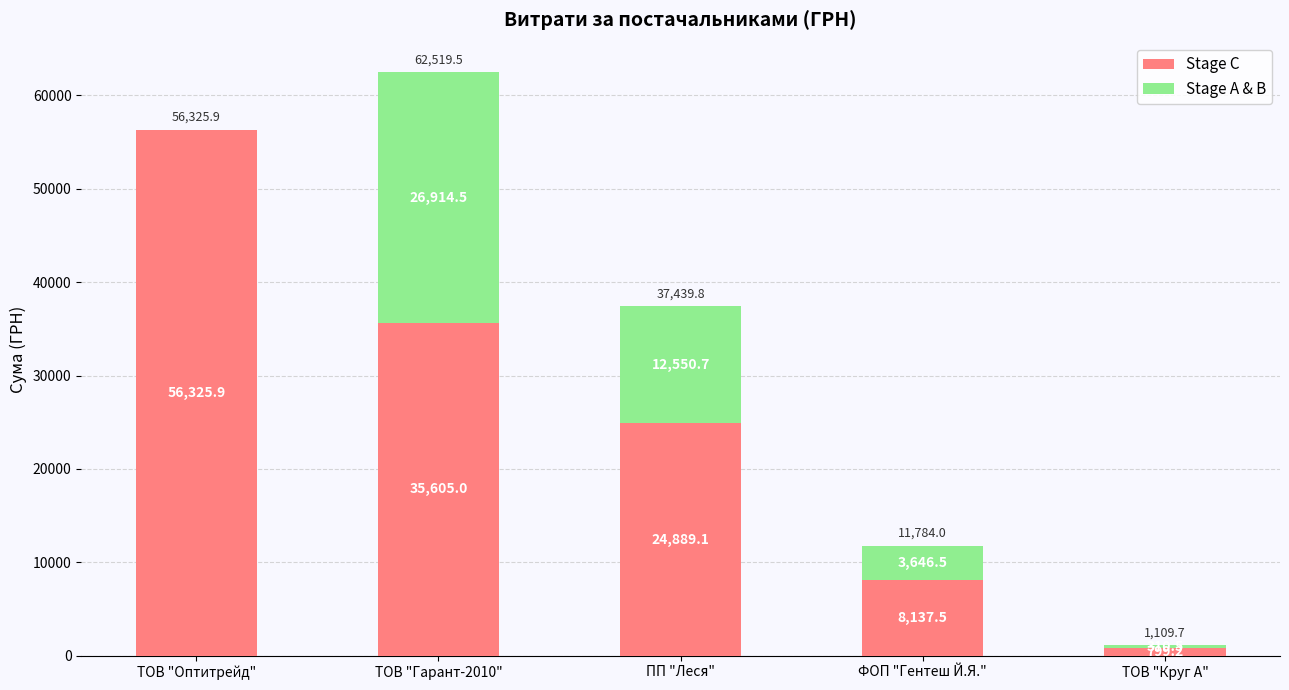

What is the total value across all series at ФОП "Гентеш Й.Я."?

11784.0